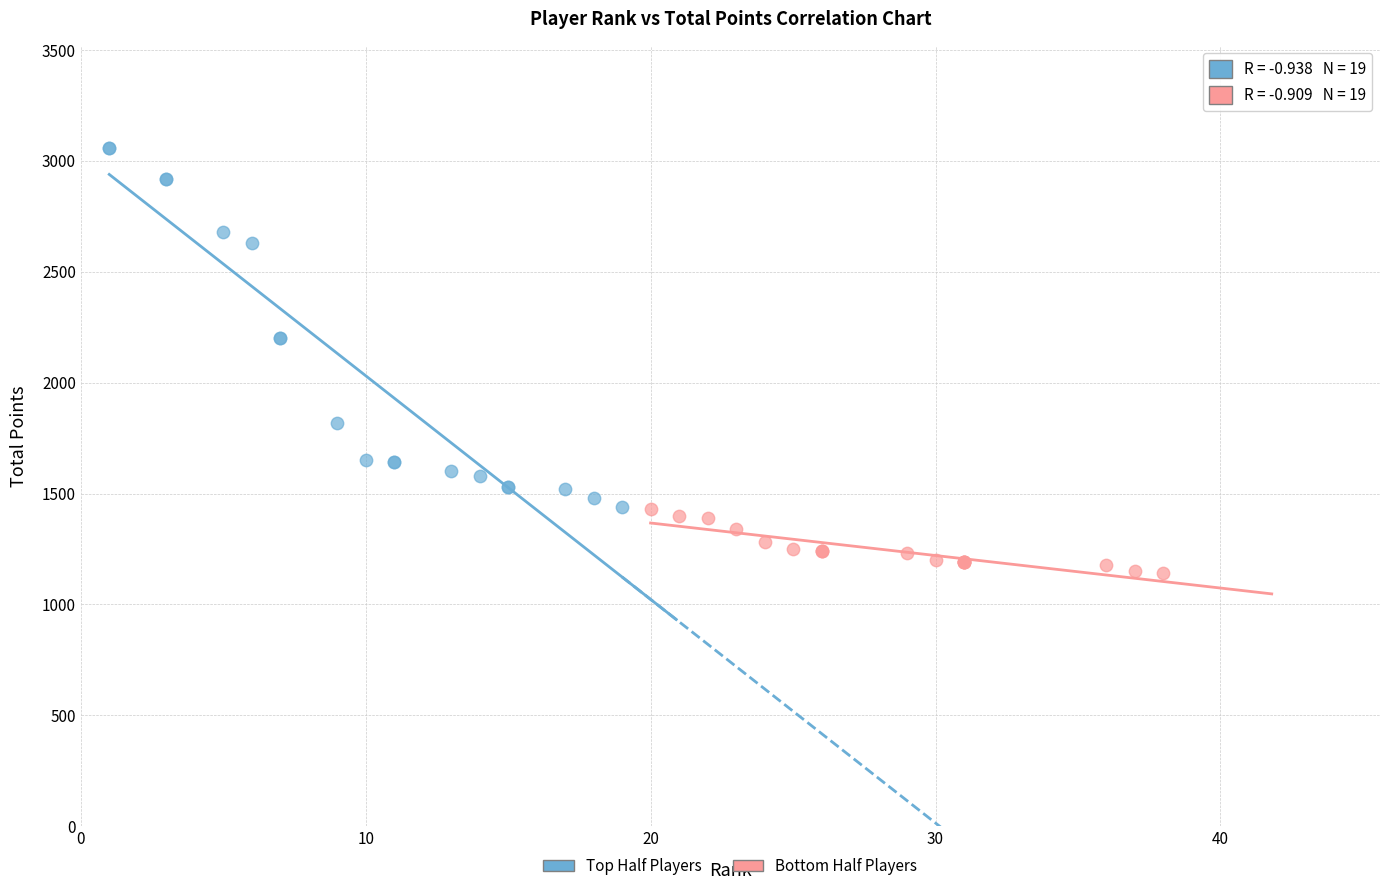

Which series contains the highest Y value?

Top Half Players